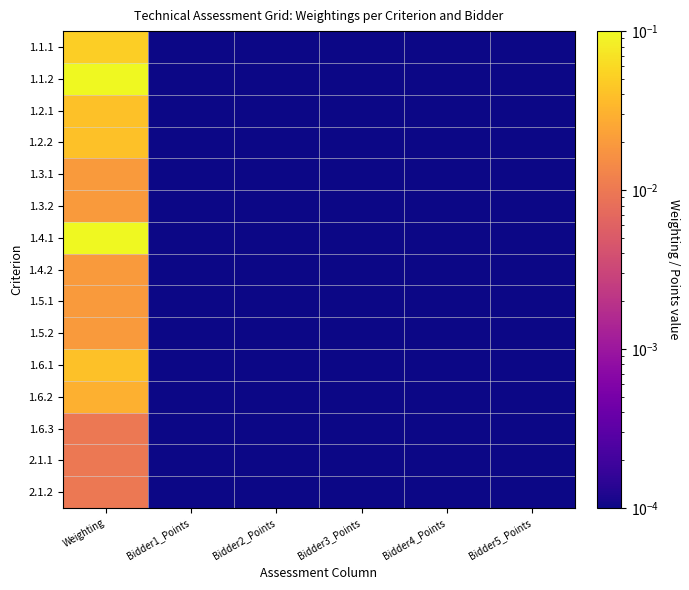

Which has a higher value, Bidder3_Points or Bidder4_Points?

Bidder3_Points